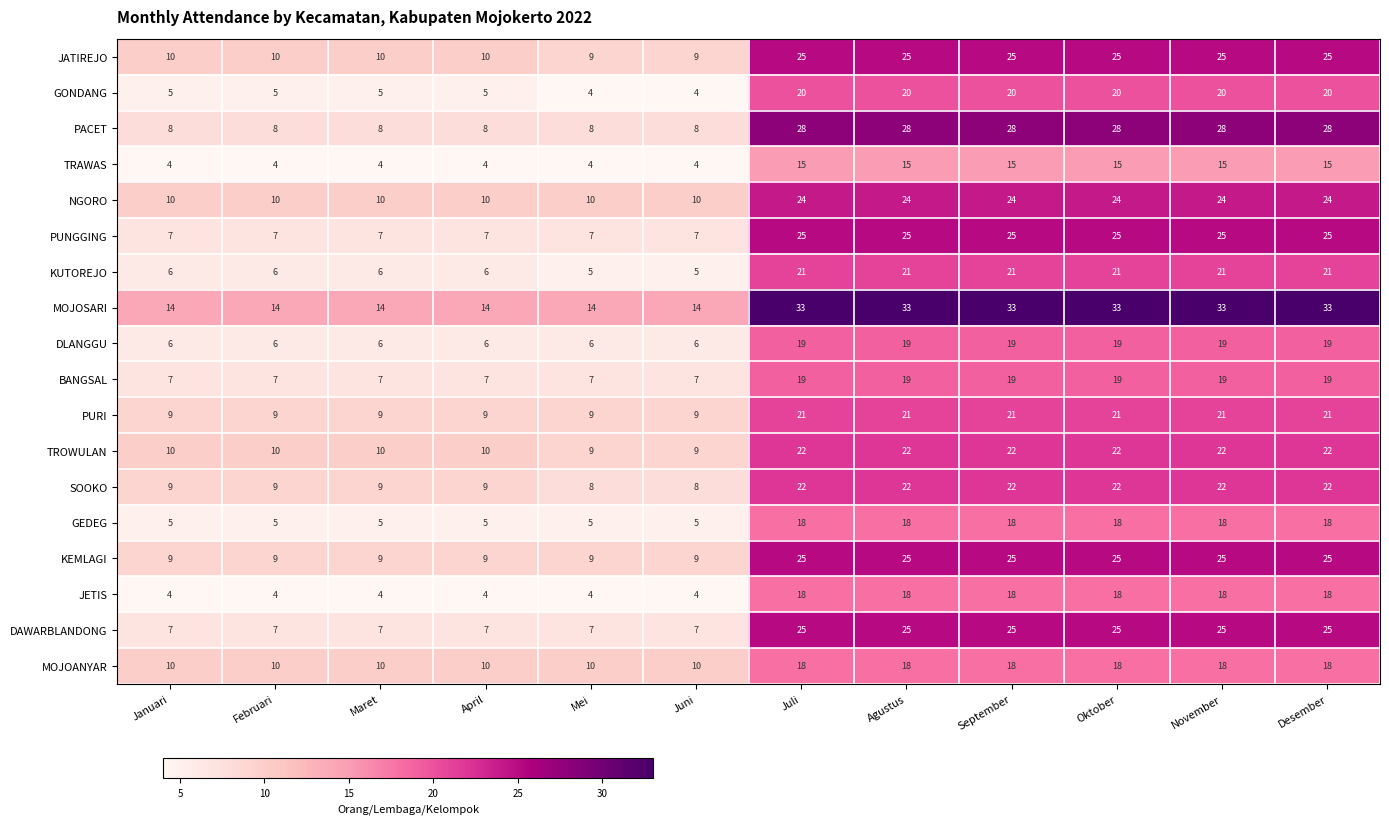

What is the sum of all JATIREJO values?

208